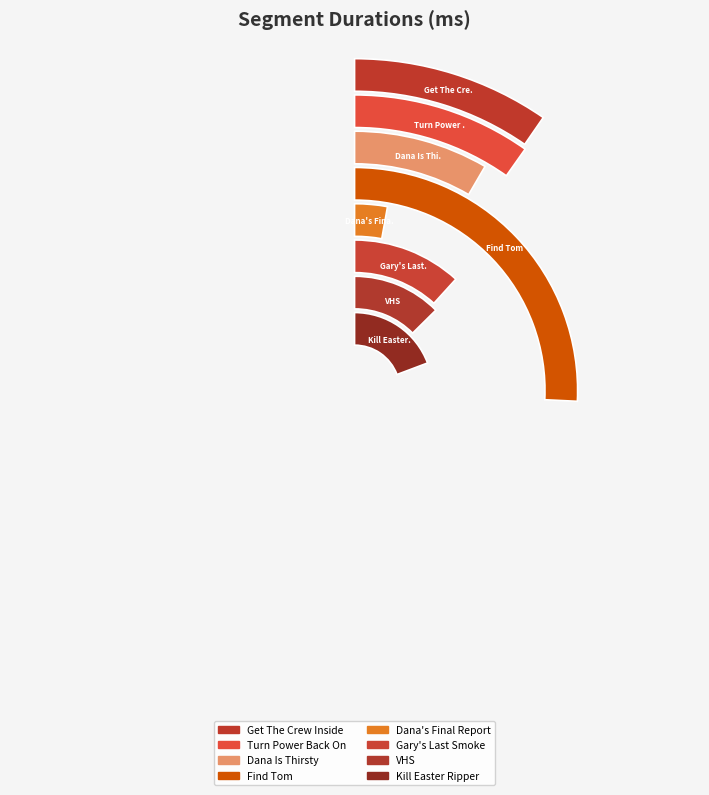

What percentage is the VHS slice, to the nearest percent?

13%